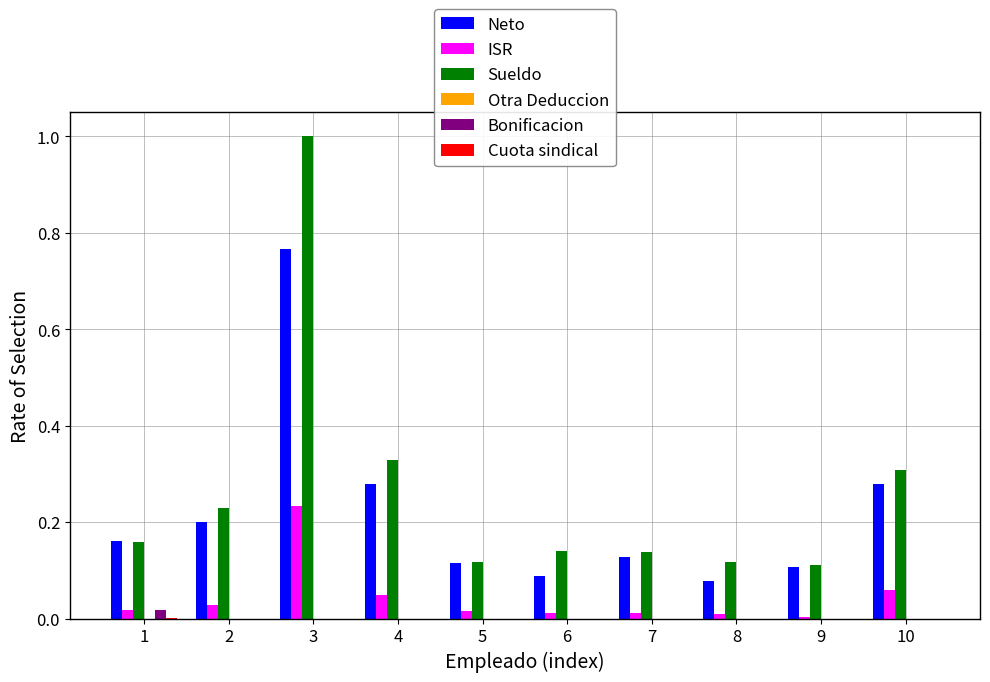

What is the sum of all Sueldo values?

2.6